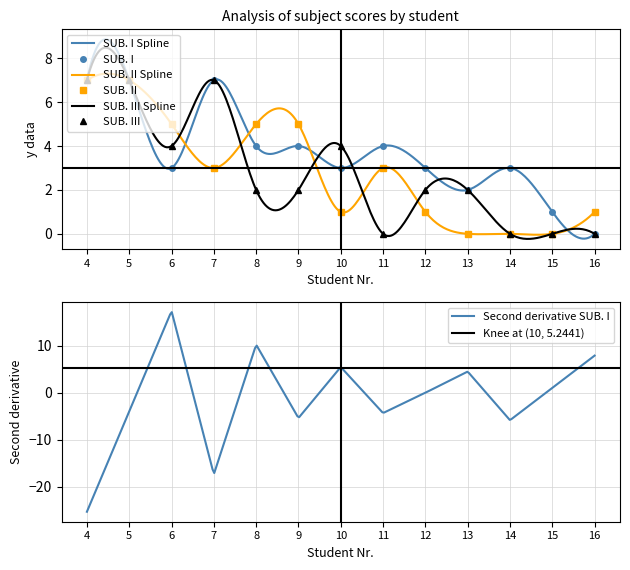

Where do SUB. III and SUB. II first cross each other?

6 and 7